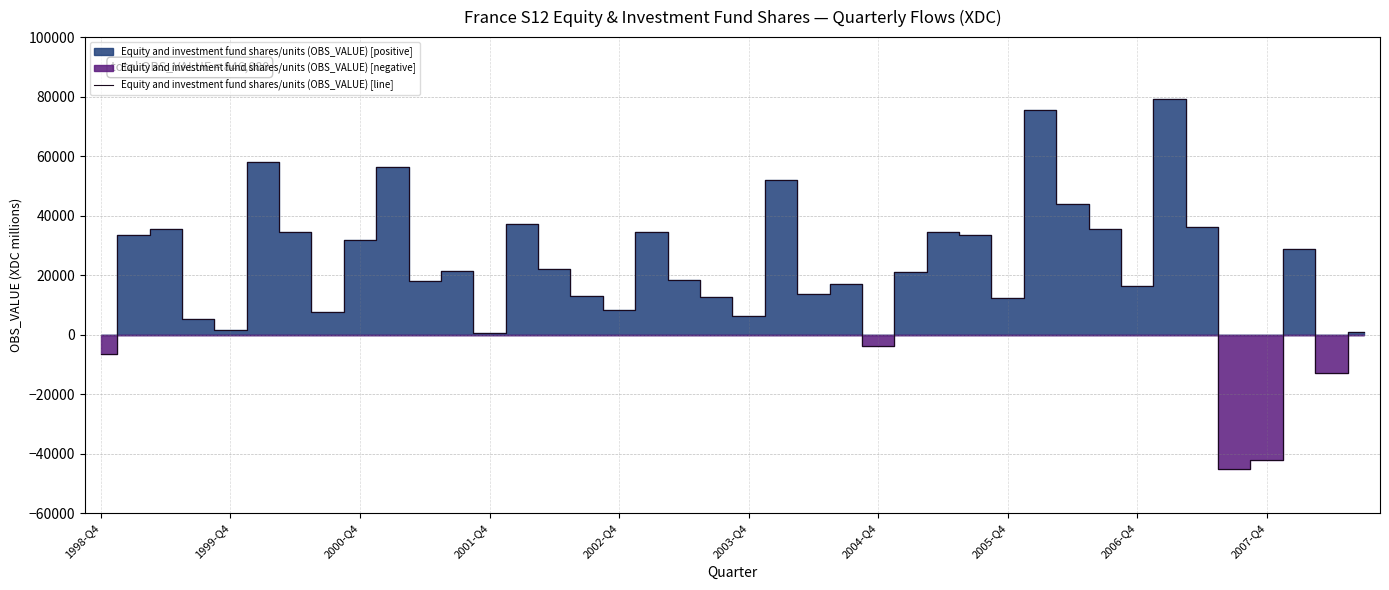

The value at 2006-Q4 is 23101. True or false?

False